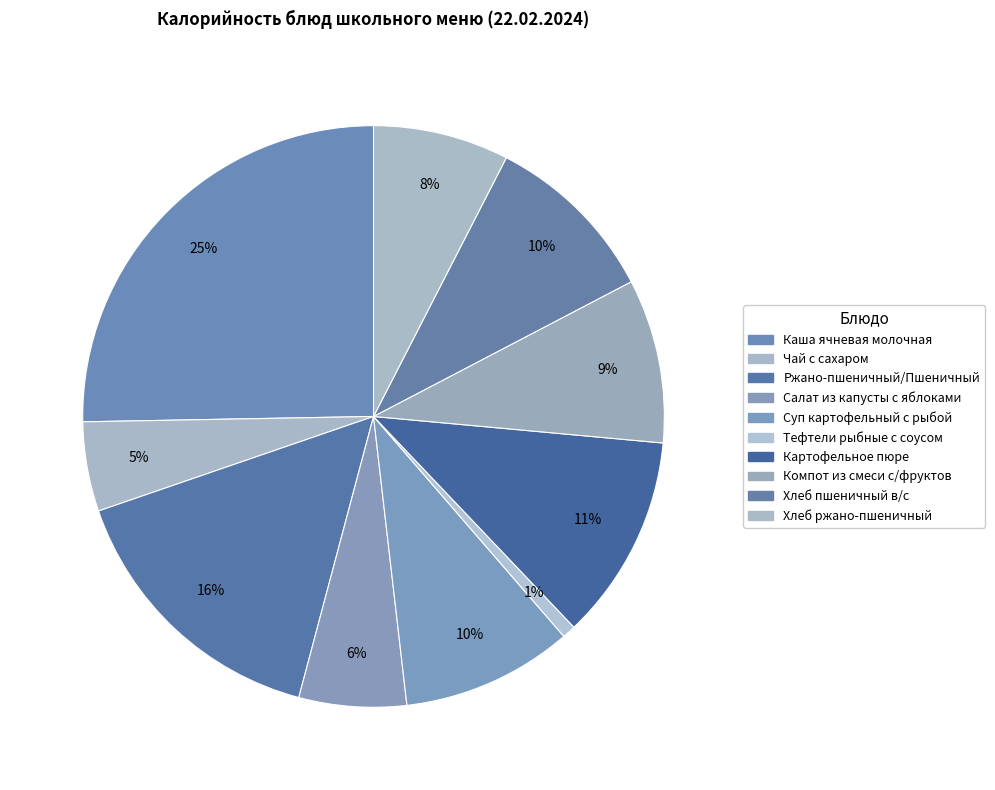

What portion of the pie excludes Салат из капусты с яблоками?

94.0%